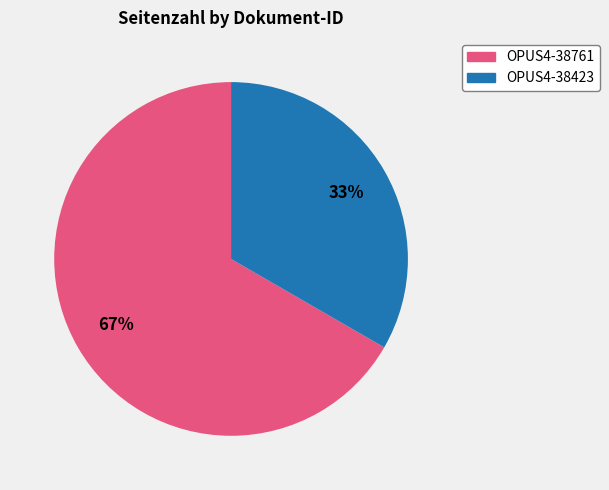

To the nearest percent, what percentage of the pie is OPUS4-38423?

33%